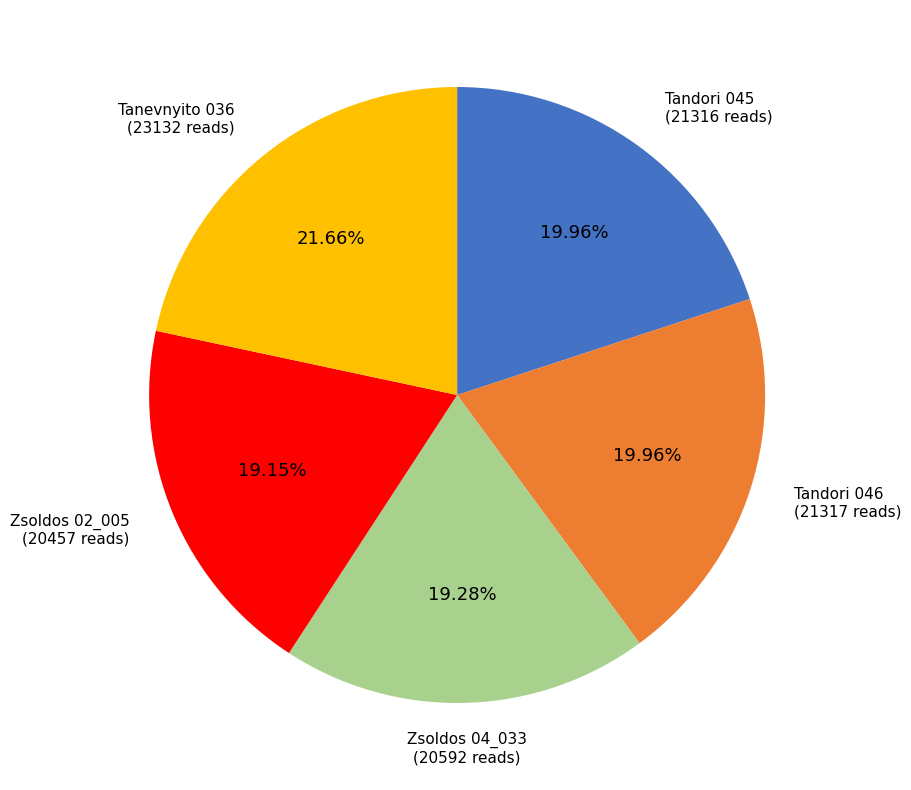

What is the ratio of the value at Zsoldos 02_005 to the value at Tanevnyito 036?

0.9